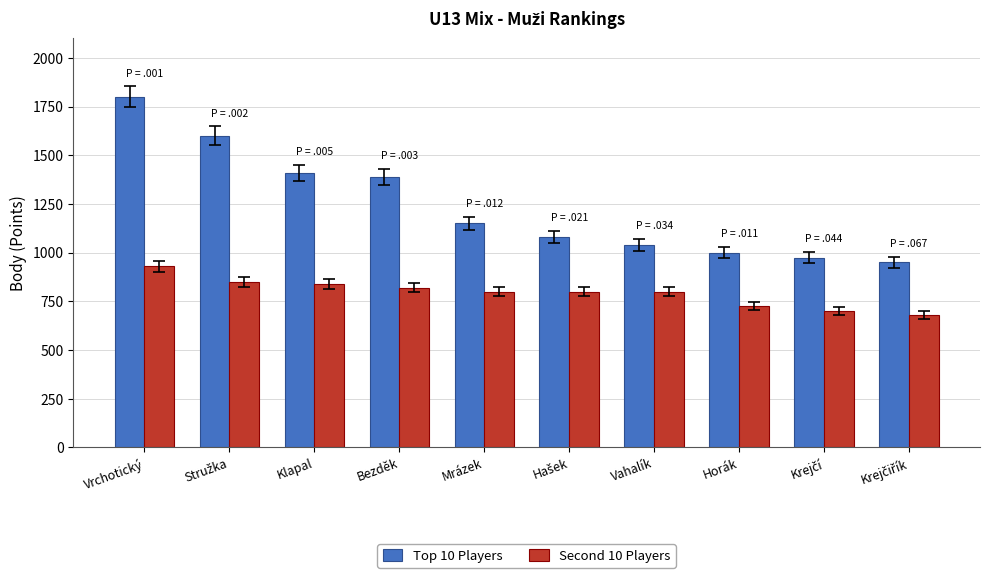

What is the label of the 7th bar from the right?

Bezděk